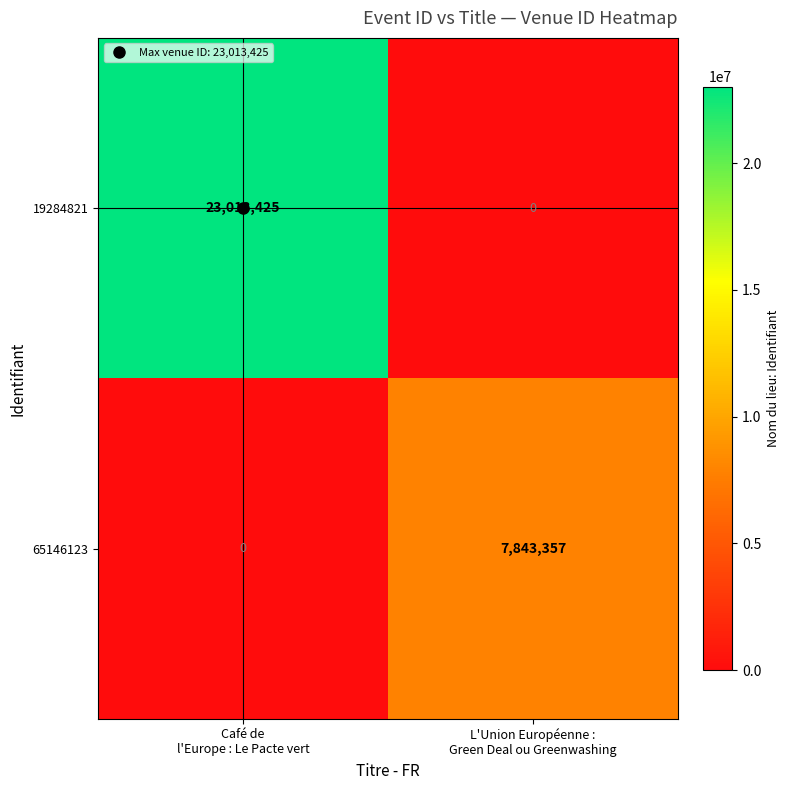

Which series has the largest total across all categories?

19284821